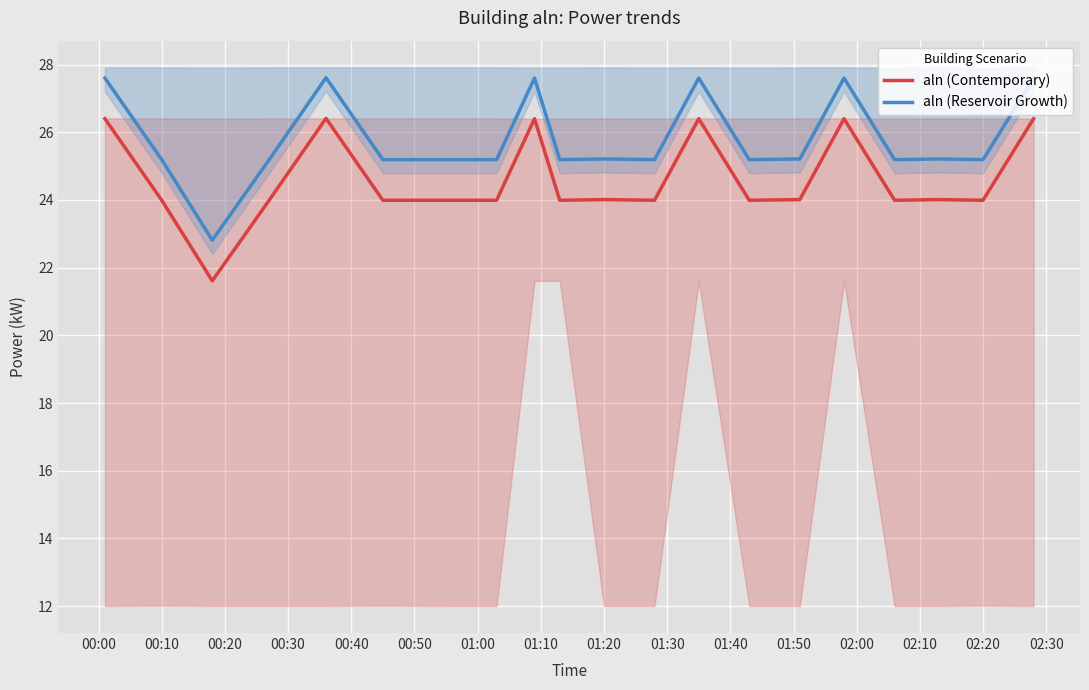

What is the greatest value displayed?

27.6